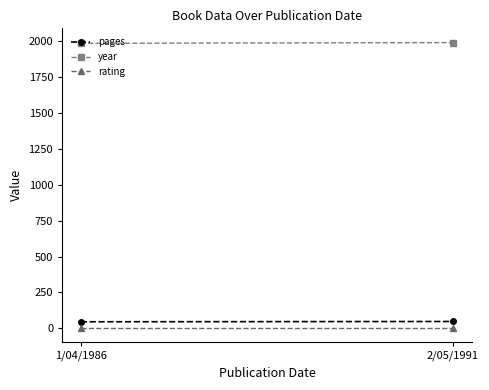

Does the chart have visible grid lines?

No